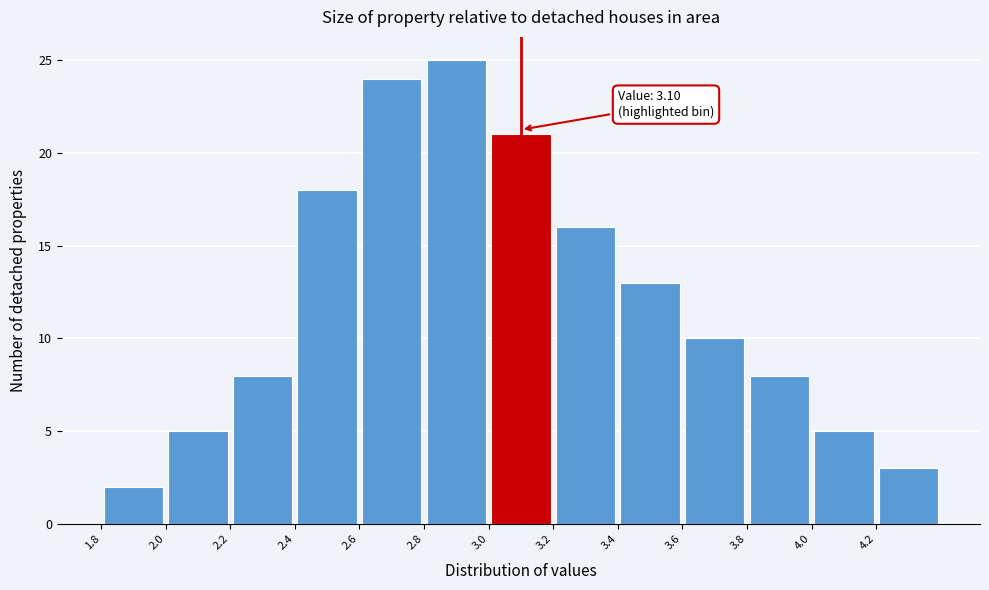

Over which range of the x-axis is the bar tallest?

2.8 to 3.0